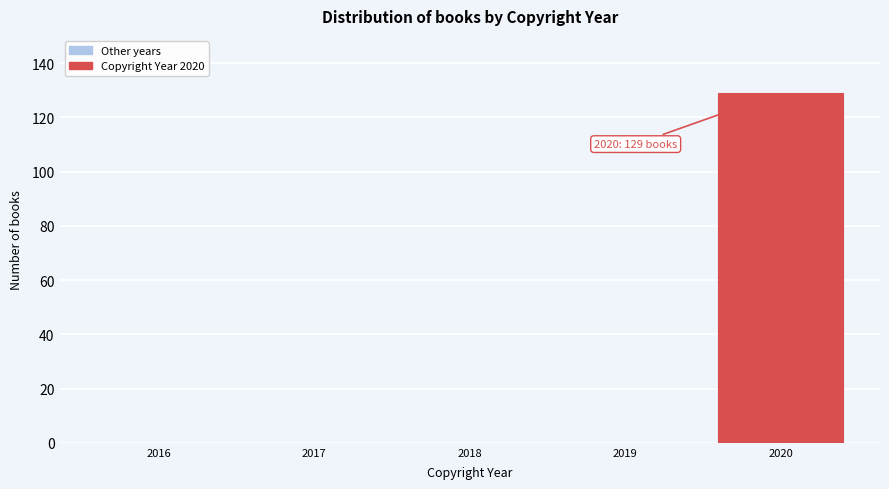

Reading right to left, list all the values displayed in this chart.

2020=129	2019=0	2018=0	2017=0	2016=0